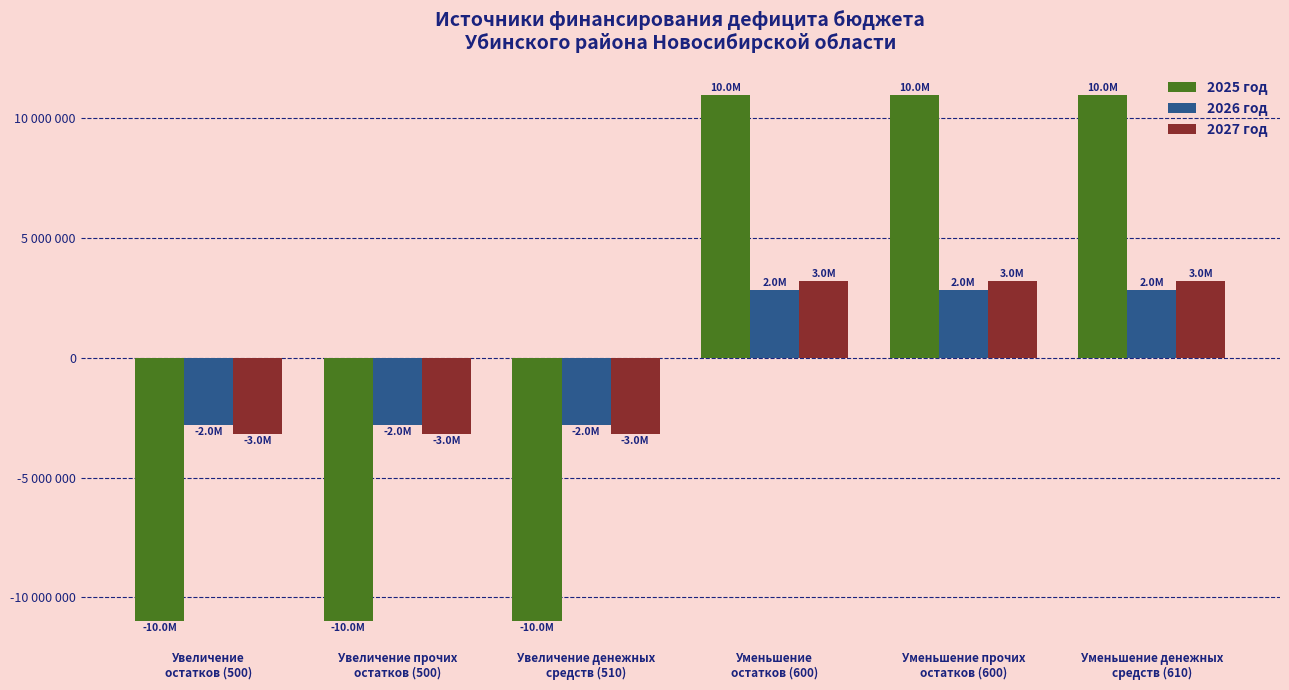

What position from the right is Увеличение прочих
остатков (500)?

5